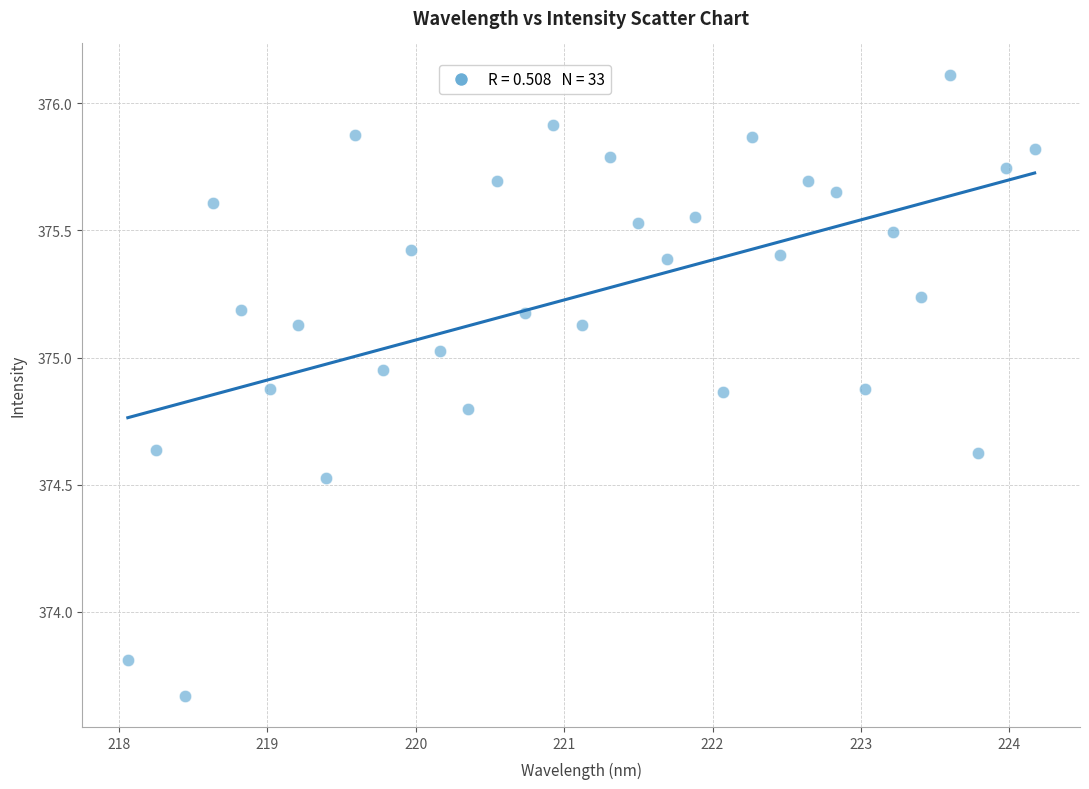

What Y value in the scatter plot is closest to 374?

373.8